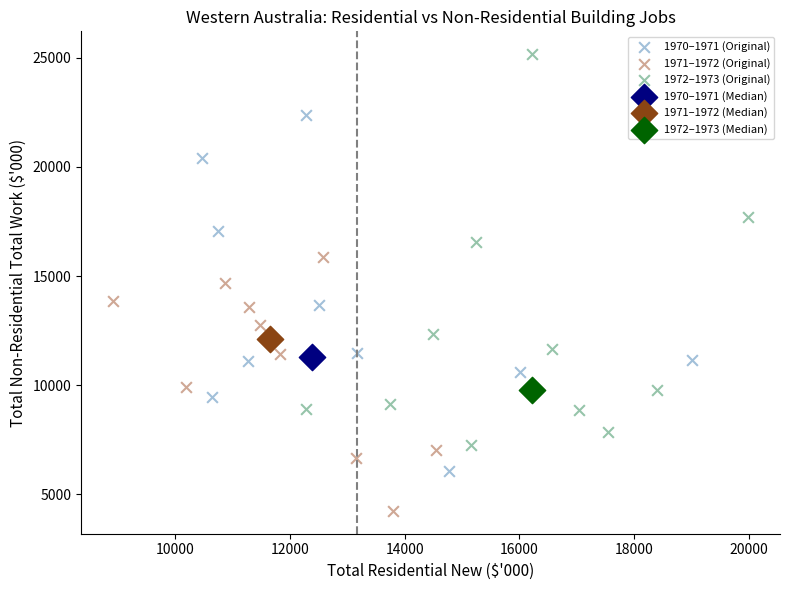

Which series contains the highest Y value?

1972–1973 (Original)